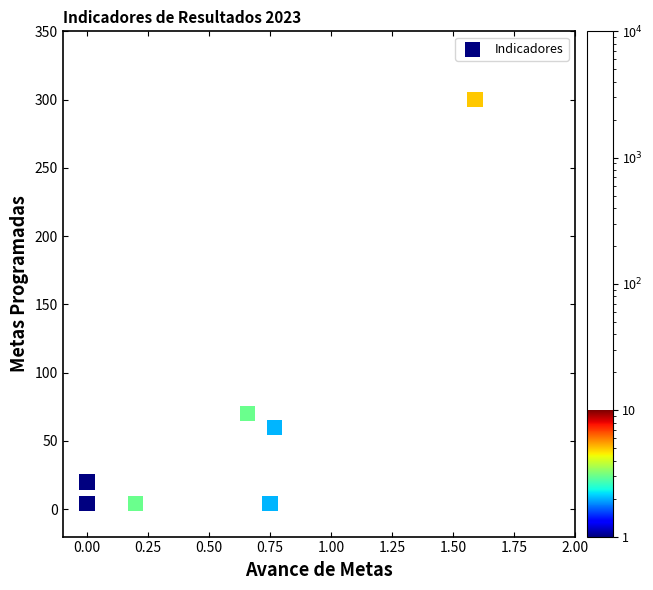

What Y value in the scatter plot is closest to 152?

70